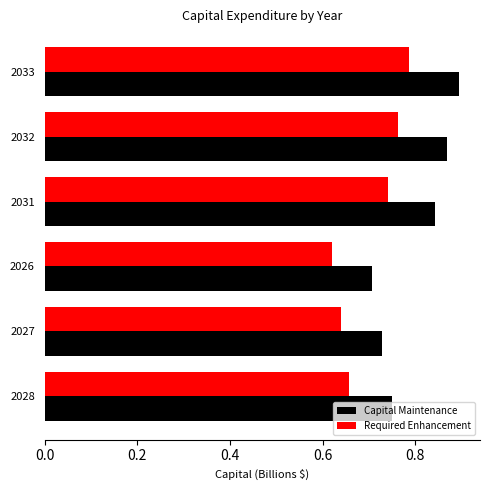

Is it true that Capital Maintenance equals 0.4 at 2026?

False